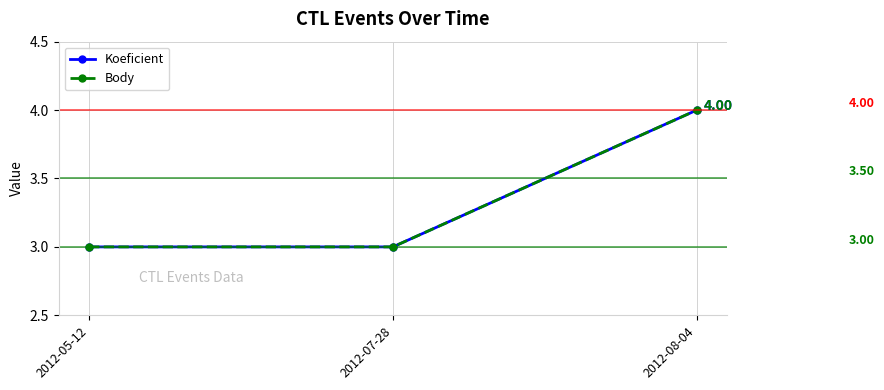

What is the sum of the Koeficient values at 2012-05-12 and 2012-08-04?

7